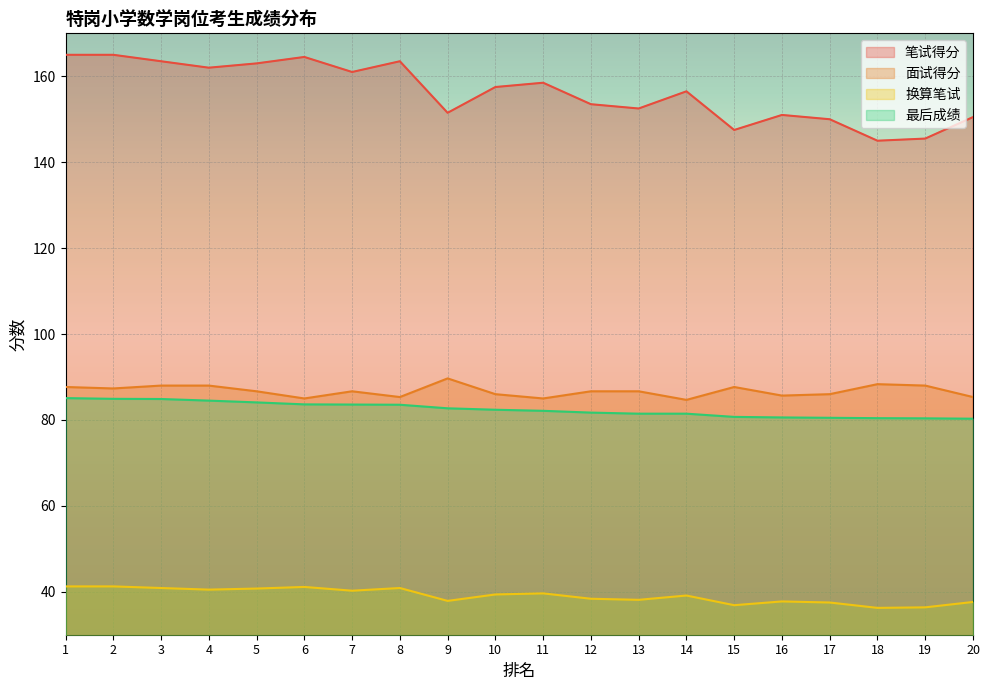

Rank the categories by 面试得分 value from highest to lowest.

9, 18, 3, 4, 19, 1, 15, 2, 5, 7, 12, 13, 10, 17, 16, 8, 20, 6, 11, 14